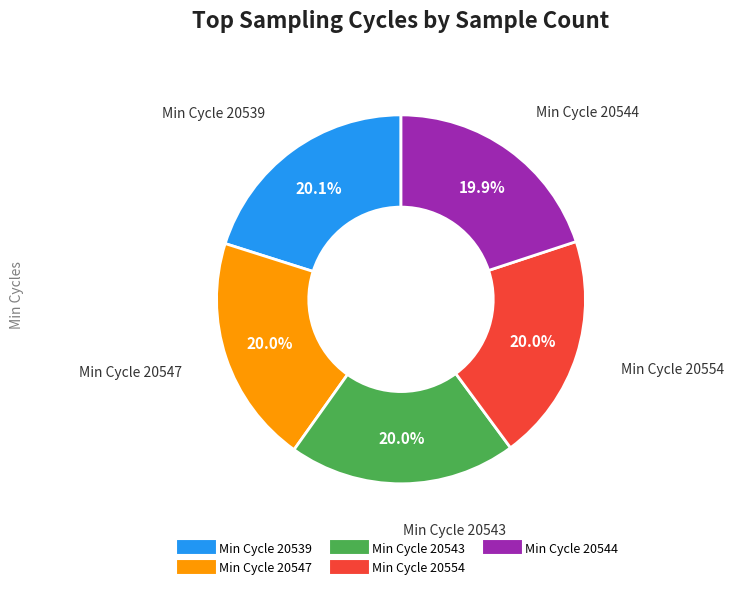

Does any single category account for the majority?

No